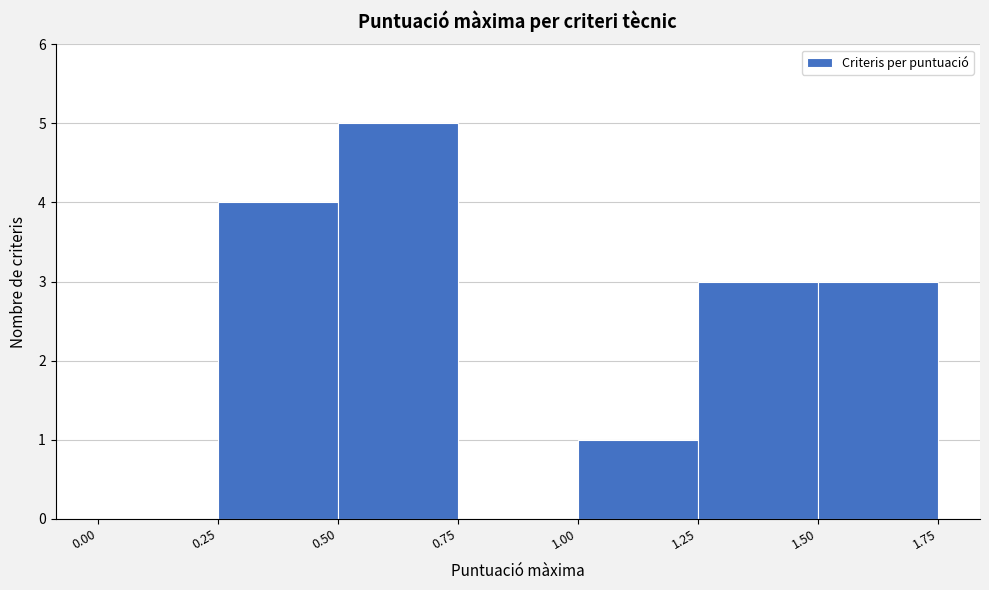

Reading left to right, transcribe this chart: for each bar, give the range it covers on the x-axis and its height. The values are not printed on the chart, so give them approximately, as read against the axis.

0.00 to 0.25: 0
0.25 to 0.50: 4
0.50 to 0.75: 5
0.75 to 1.00: 0
1.00 to 1.25: 1
1.25 to 1.50: 3
1.50 to 1.75: 3